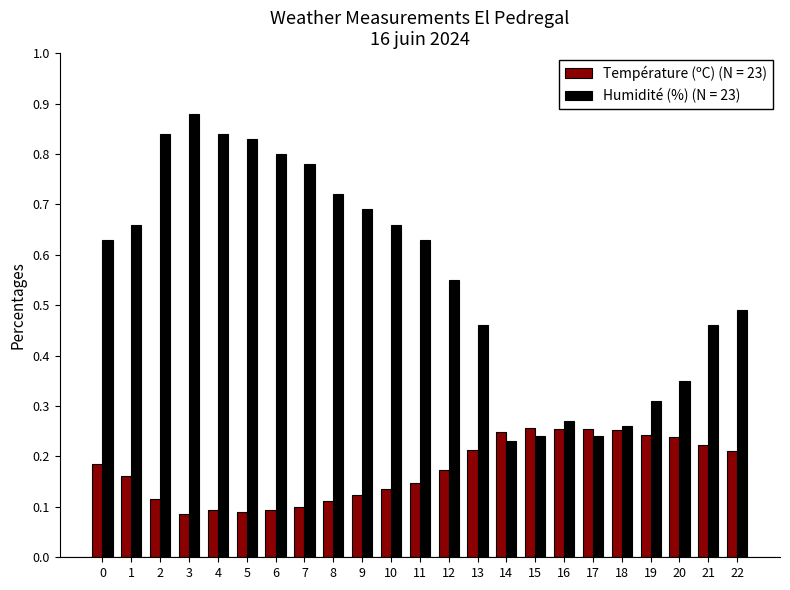

Which category has the highest value in the Humidité (%) (N = 23) series?

3